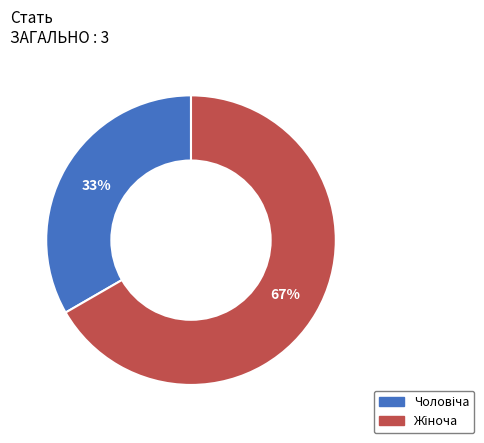

To the nearest percent, what is the average slice percentage?

50%